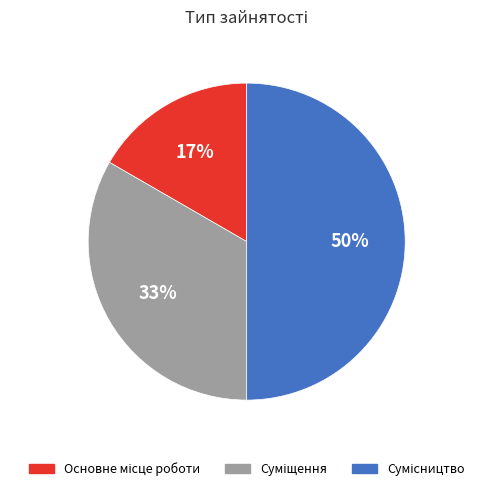

To the nearest percent, what is the difference between the largest and smallest slice percentages?

33%